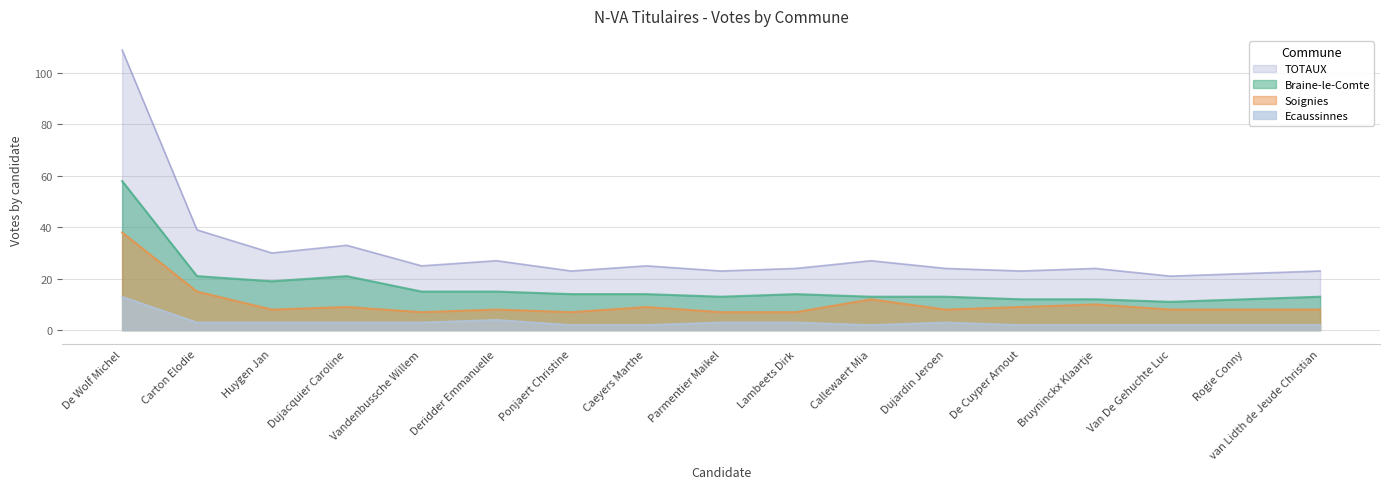

What is the approximate value of Soignies at Carton Elodie, to the nearest 10?

20